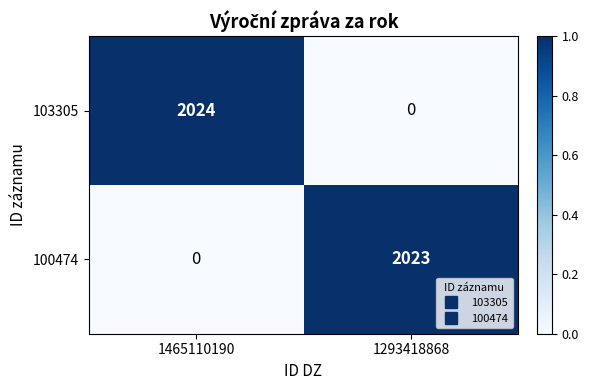

At which label does 100474 reach its peak?

1293418868